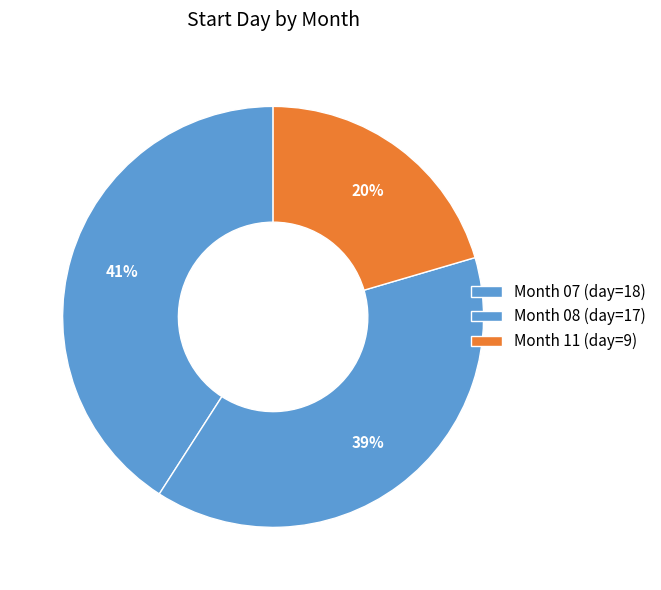

Is there any slice that represents more than half of the pie?

No